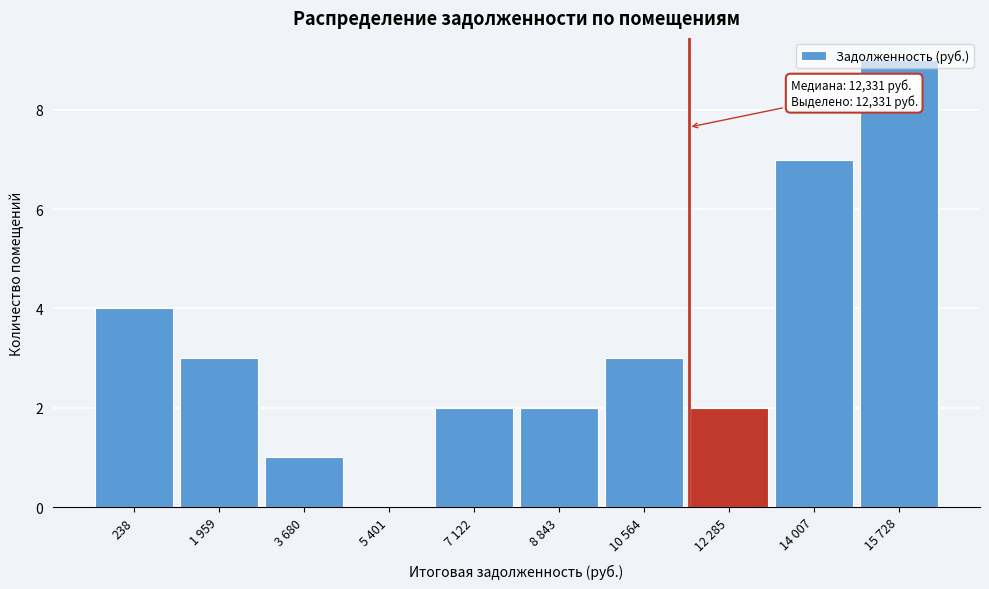

The value at 7 122 is 2. True or false?

True